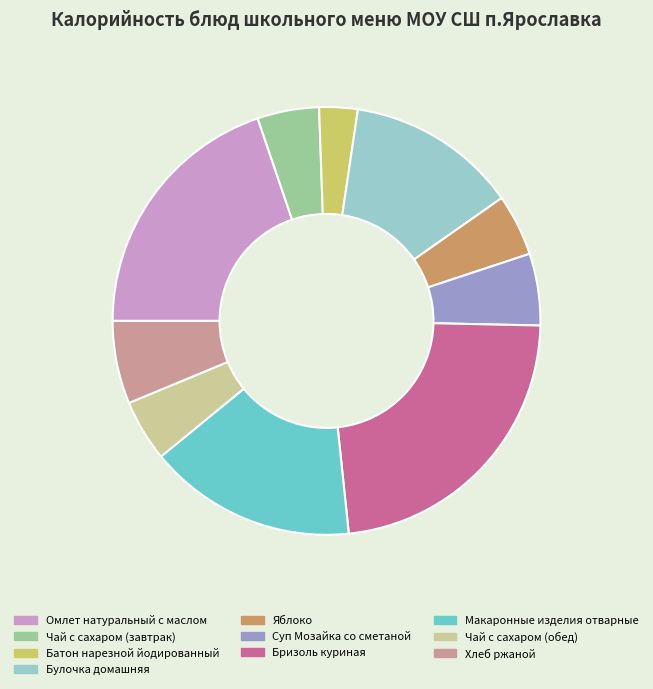

Does Суп Мозайка со сметаной account for over 50% of the chart?

No